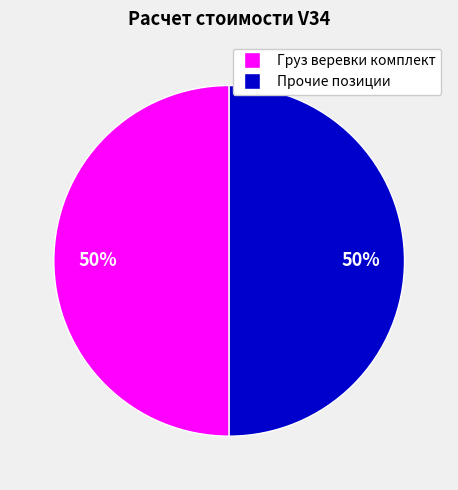

How many slices are in this pie chart?

2